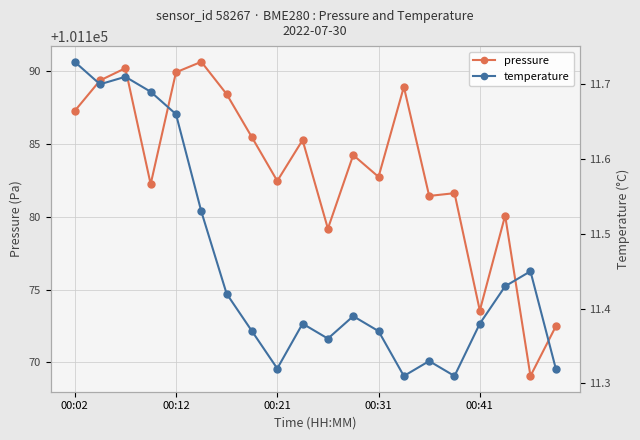

Rank the series by their average value, from lowest to highest.

temperature, pressure